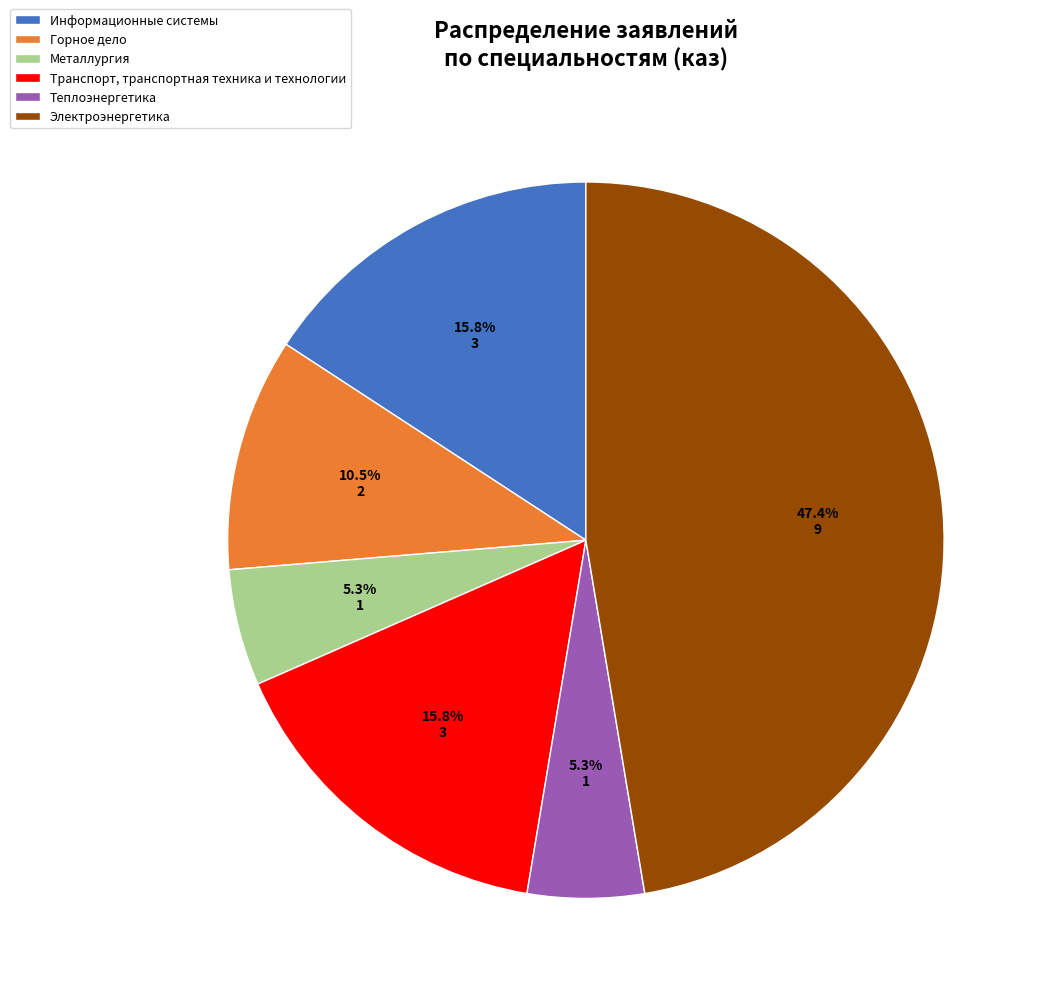

Count the number of slices in the pie.

6